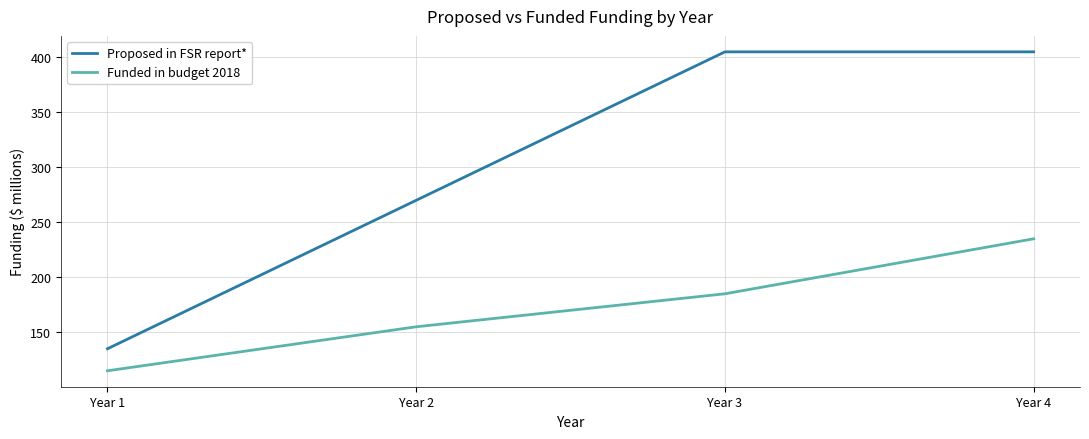

Reading left to right, what are all the values shown in this chart?

Proposed in FSR report*: 135	270	405	405
Funded in budget 2018: 115	155	185	235